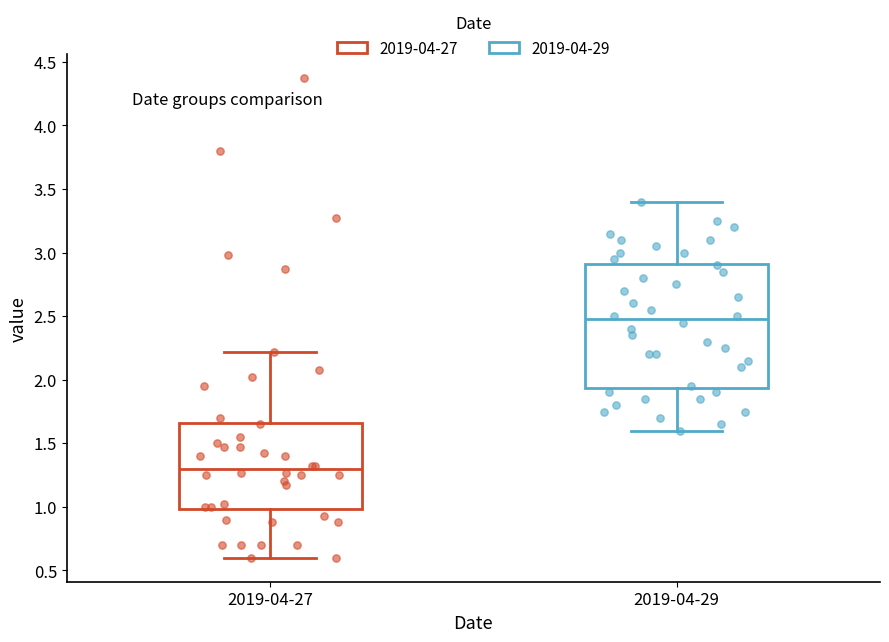

Comparing the boxes themselves (not the whiskers), which one is the tallest?

2019-04-29